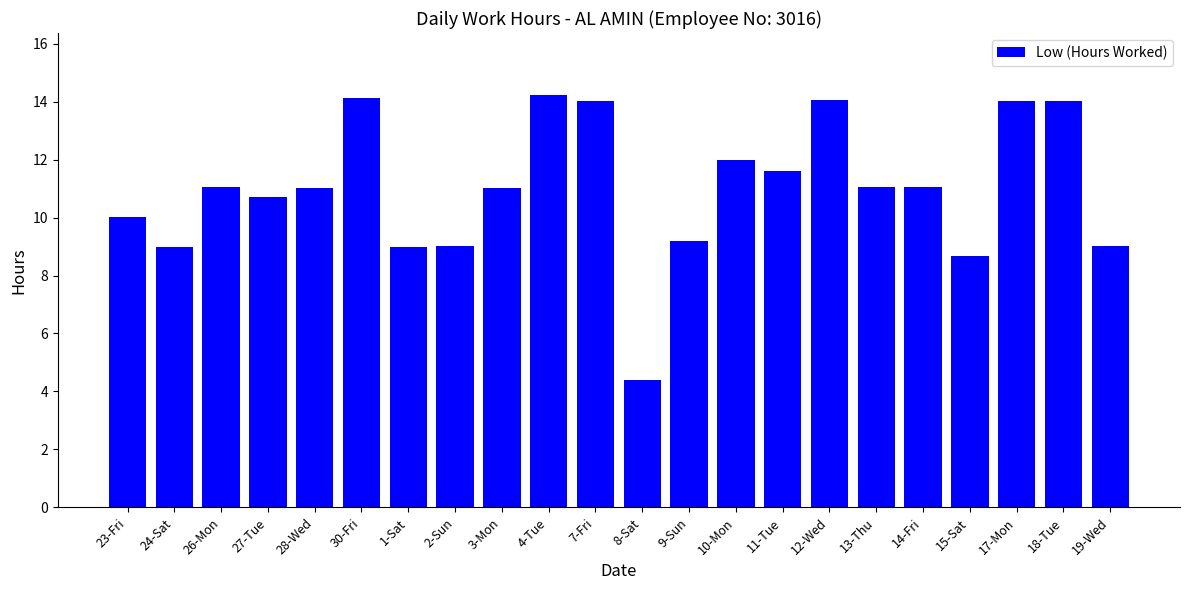

How many bars are there in total?

22